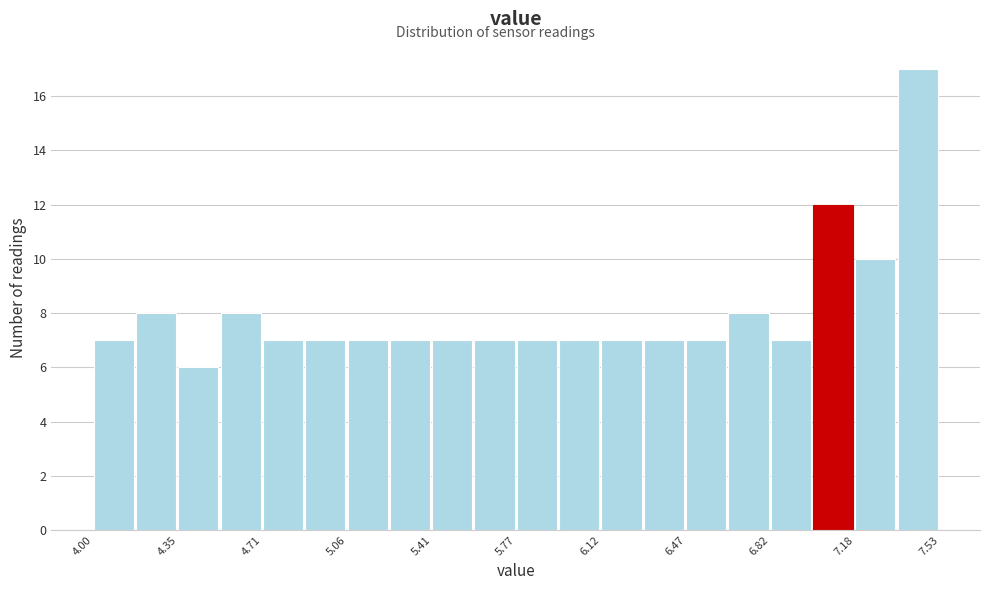

Read against the x-axis, roughly where is the centre of the tallest bar?

7.45